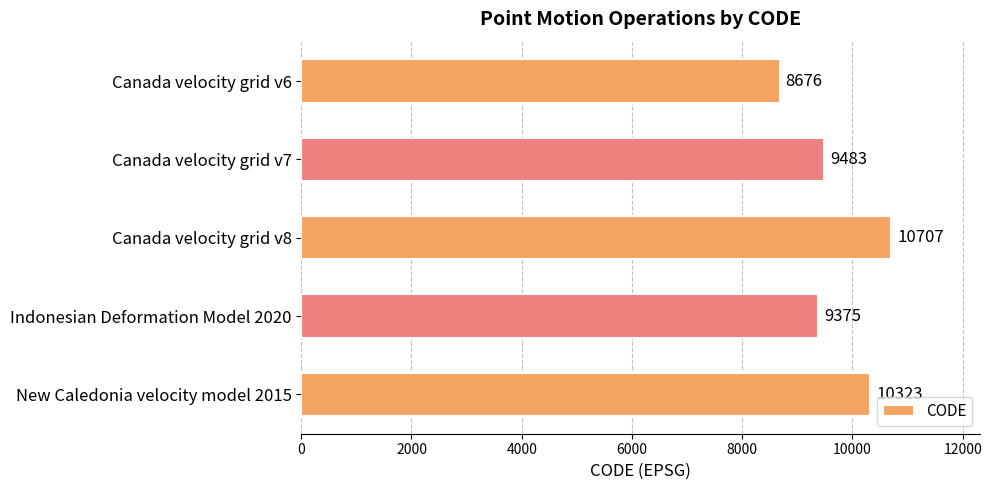

Does the chart contain stacked bars?

No